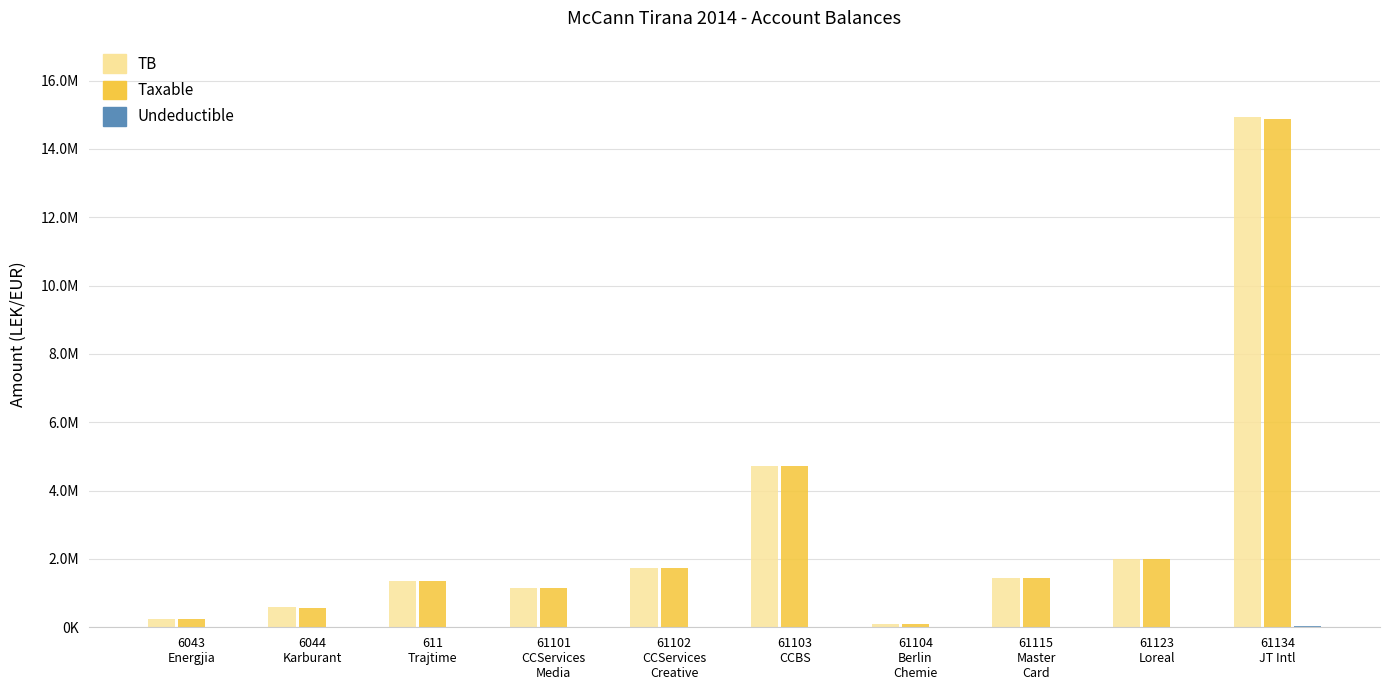

What is the spread (max minus min) of values at 61115
Master
Card?

1433753.2